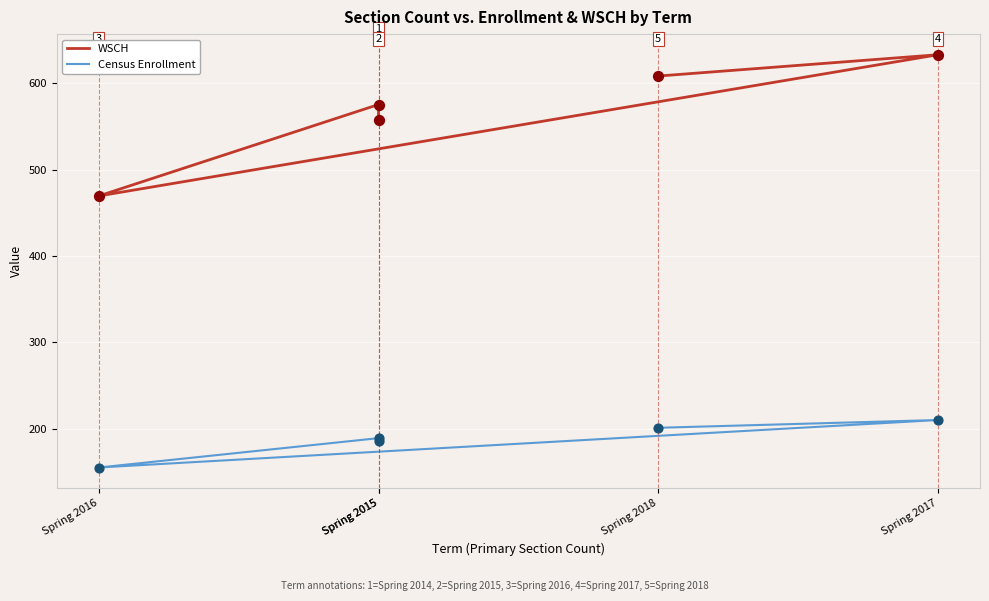

At which category is the sum across all series the highest?

Spring 2017